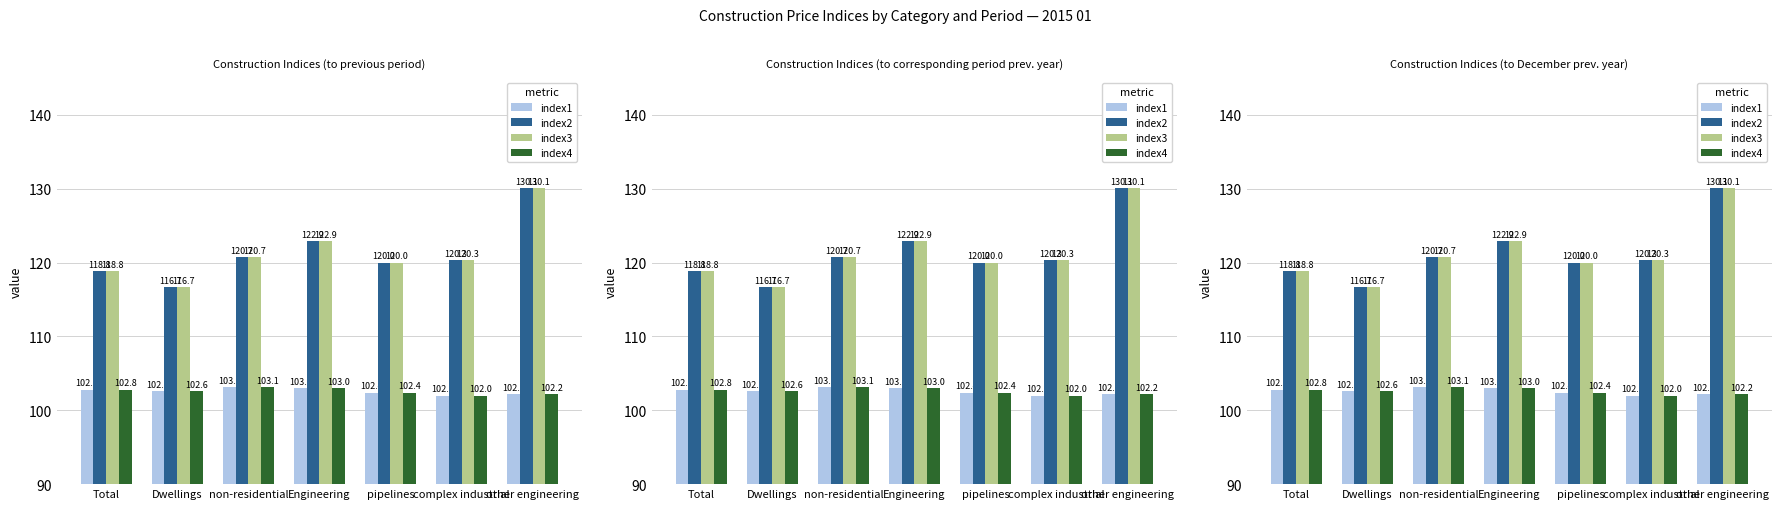

What position from the right is other engineering?

1